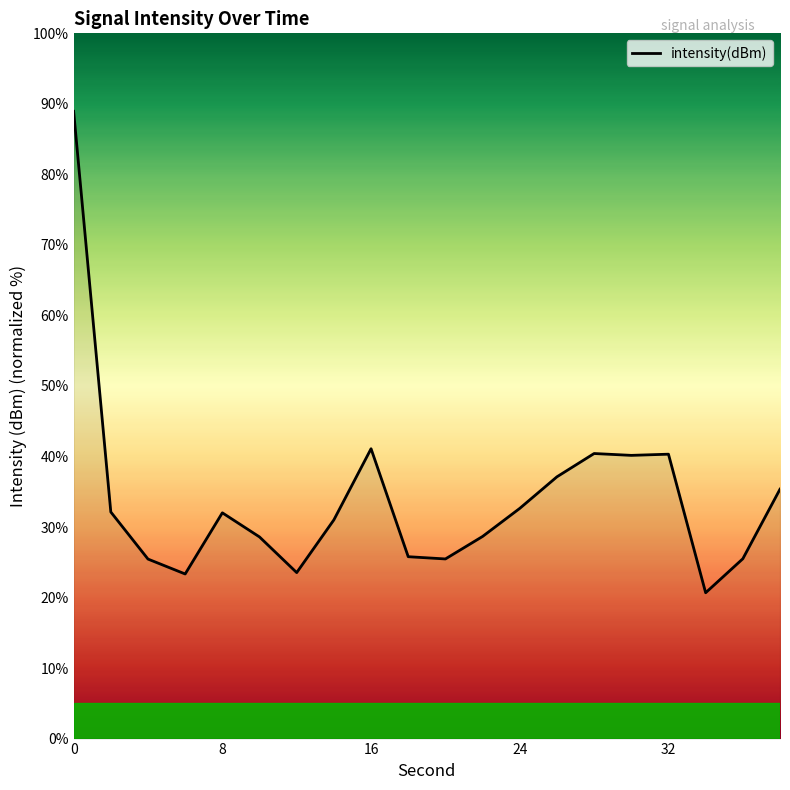

What is the maximum value shown in the chart?

88.9